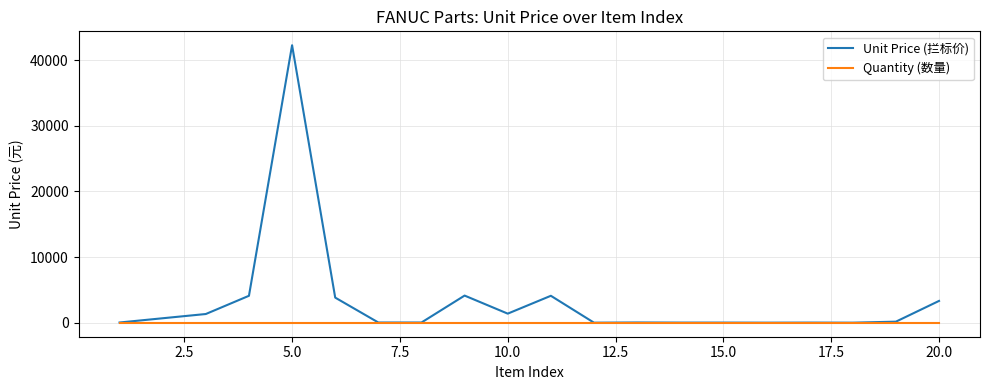

What is the maximum value shown in the chart?

42253.2